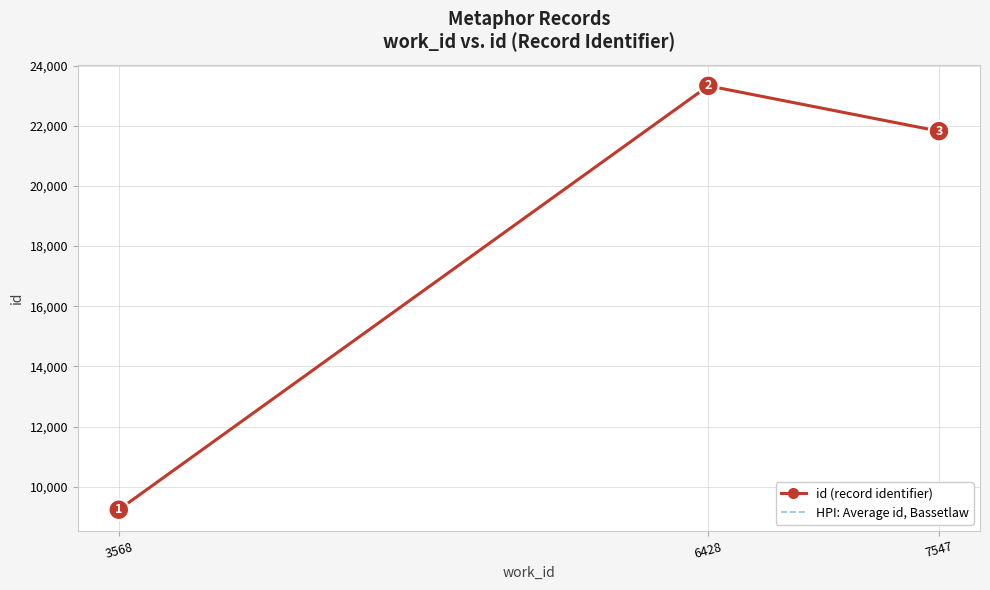

How many id (record identifier) values are between 9237 and 23327?

3